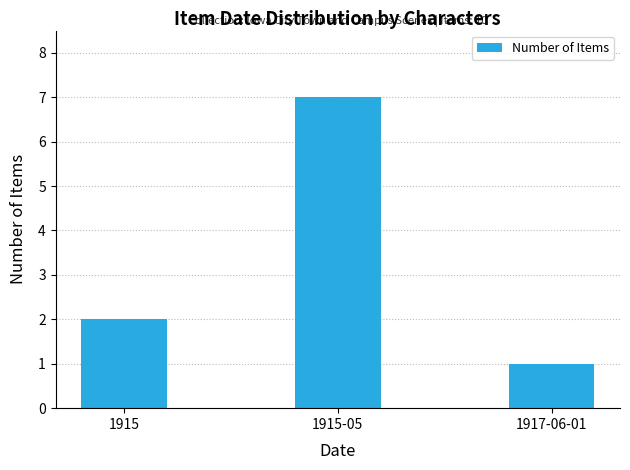

What is the difference between the maximum and minimum values?

6